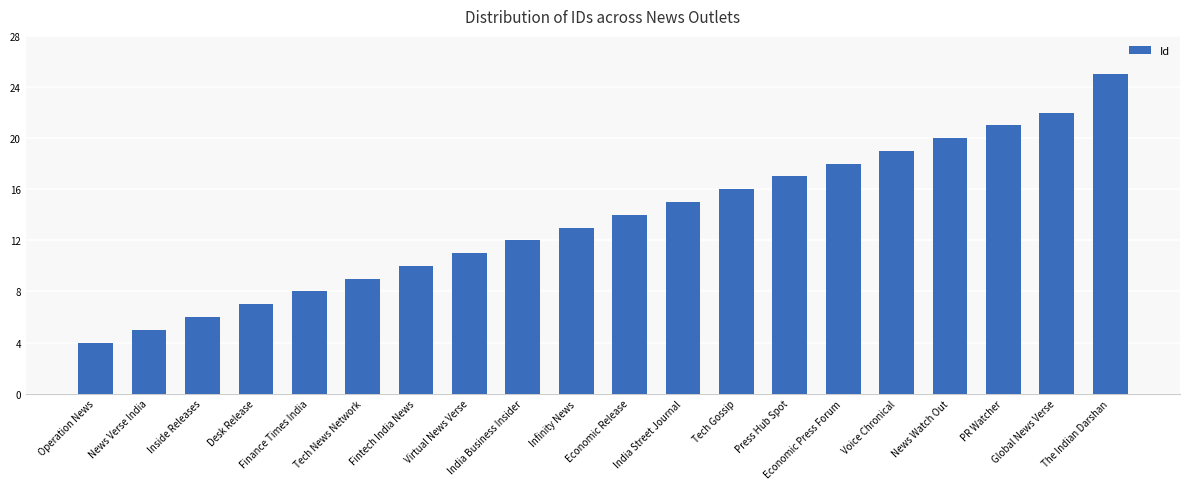

List the labels in order of value, largest first.

The Indian Darshan, Global News Verse, PR Watcher, News Watch Out, Voice Chronical, Economic Press Forum, Press Hub Spot, Tech Gossip, India Street Journal, Economic Release, Infinity News, India Business Insider, Virtual News Verse, Fintech India News, Tech News Network, Finance Times India, Desk Release, Inside Releases, News Verse India, Operation News